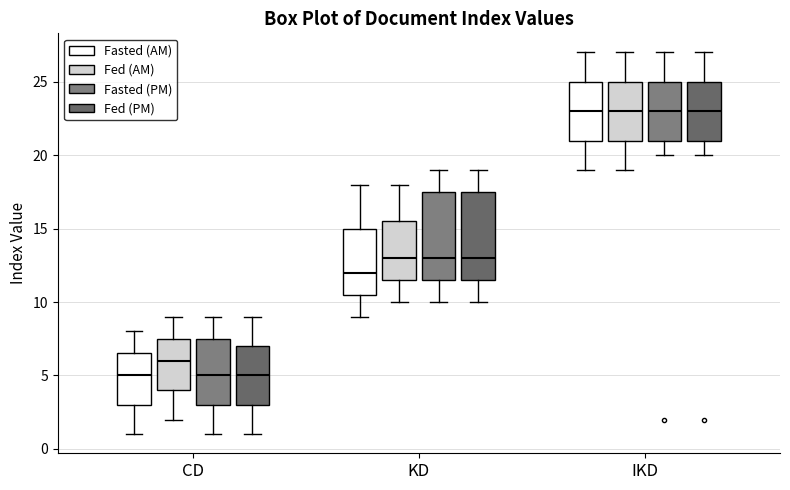

Where does the upper whisker of the box for CD (Fed (PM)) end on the y-axis? The values are not printed on the chart, so give them approximately, as read against the axis.

9.0